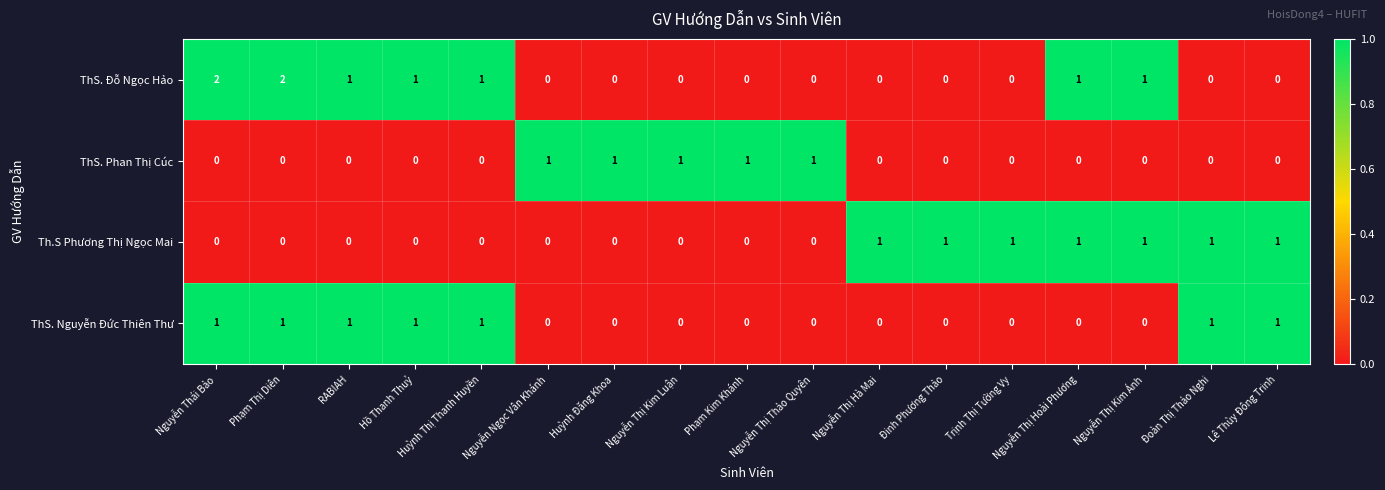

What is the total value across all series at Nguyễn Thái Bảo?

3